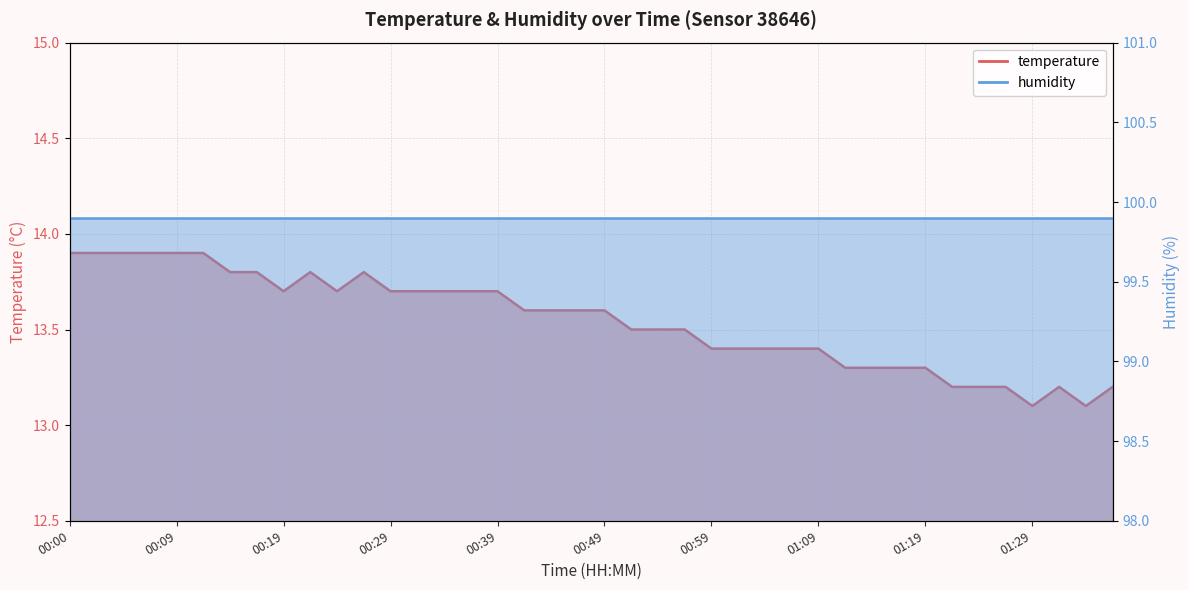

Which category has the highest value across all series?

00:00